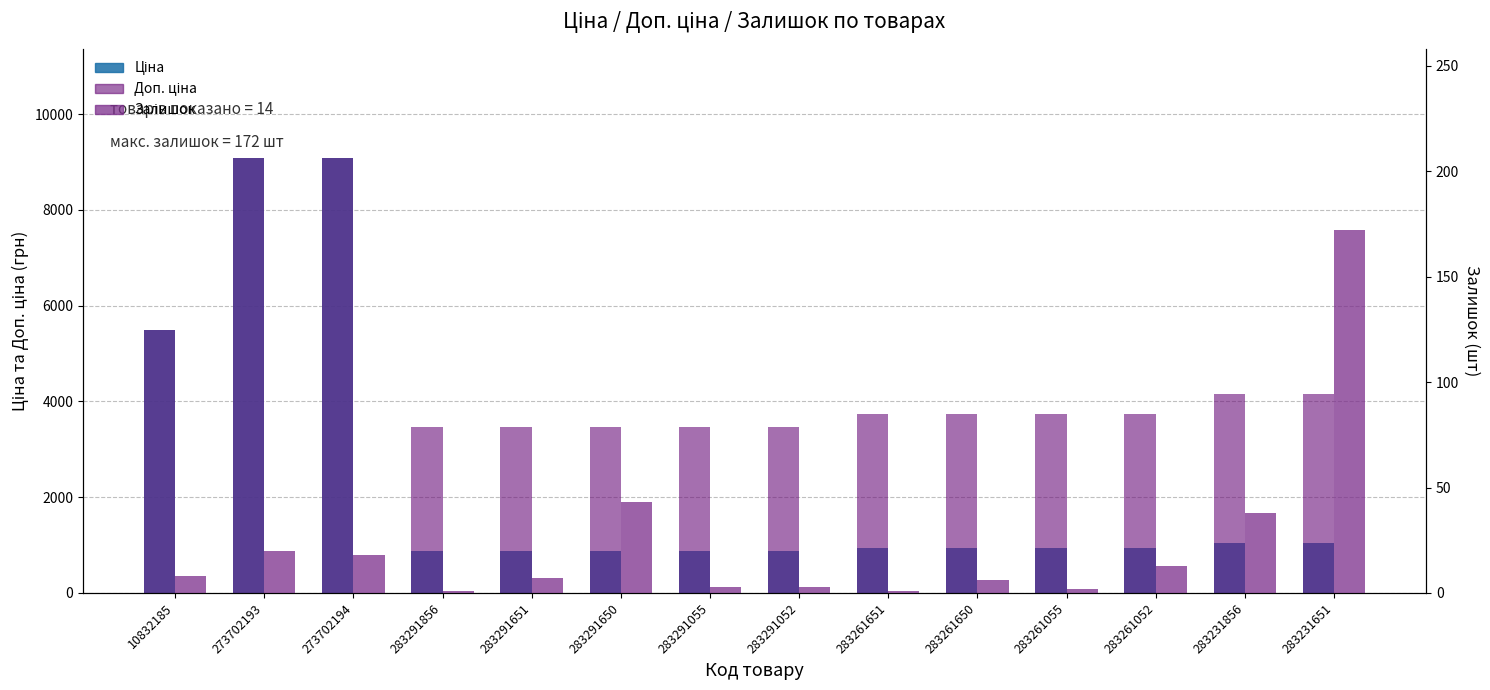

True or false: Доп. ціна has a value of 9092.0 at 273702193.

True